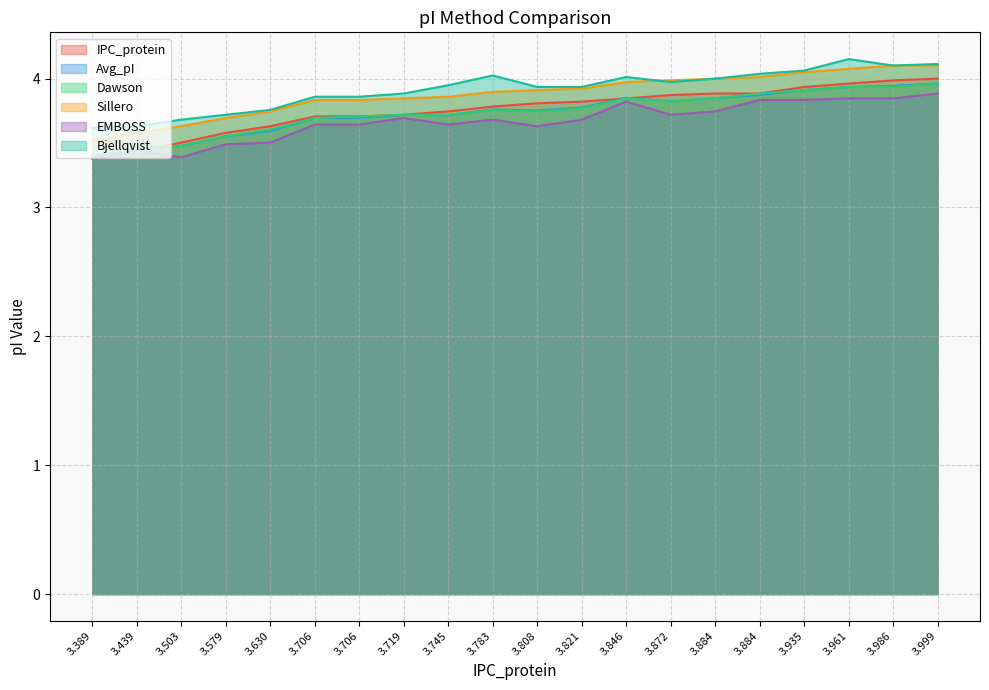

Where is the first local minimum for Dawson?

3.808